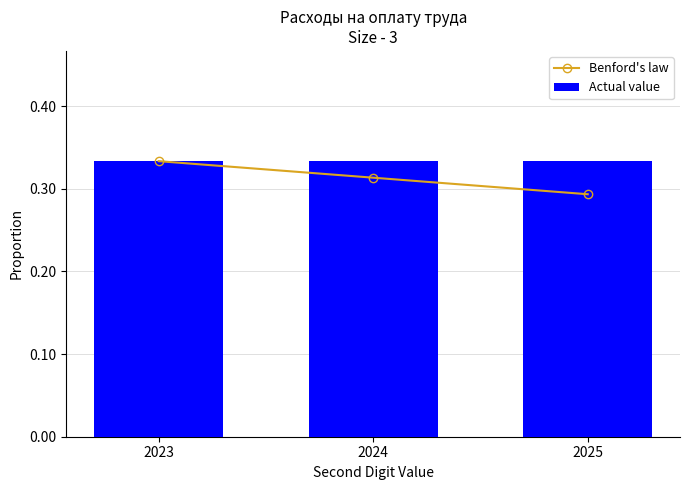

At how many categories does at least one series exceed 0?

3